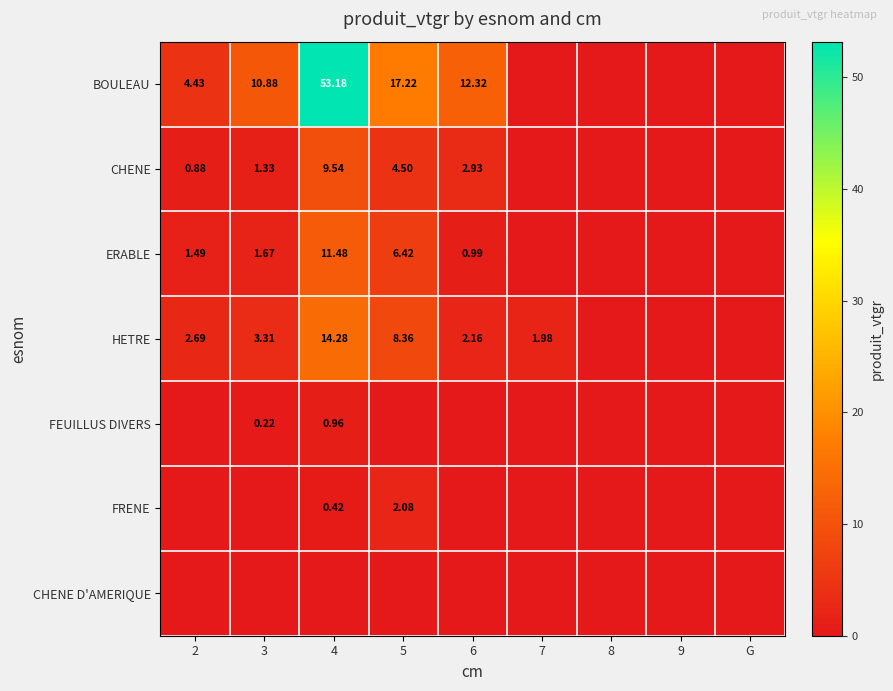

Which series has the largest range (max minus min)?

BOULEAU